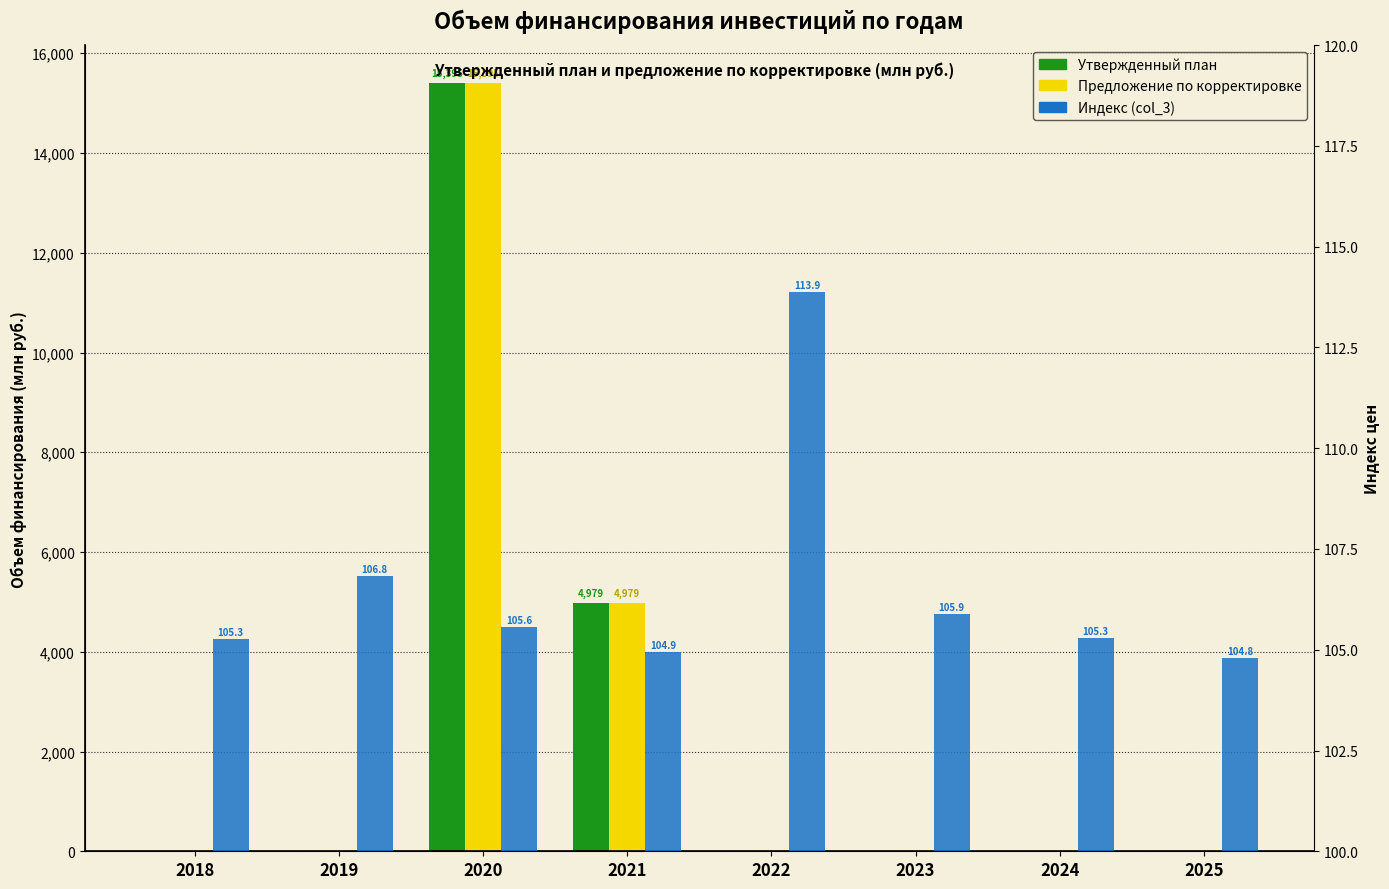

What is the difference between the maximum and minimum values in the Предложение по корректировке series?

15394.5